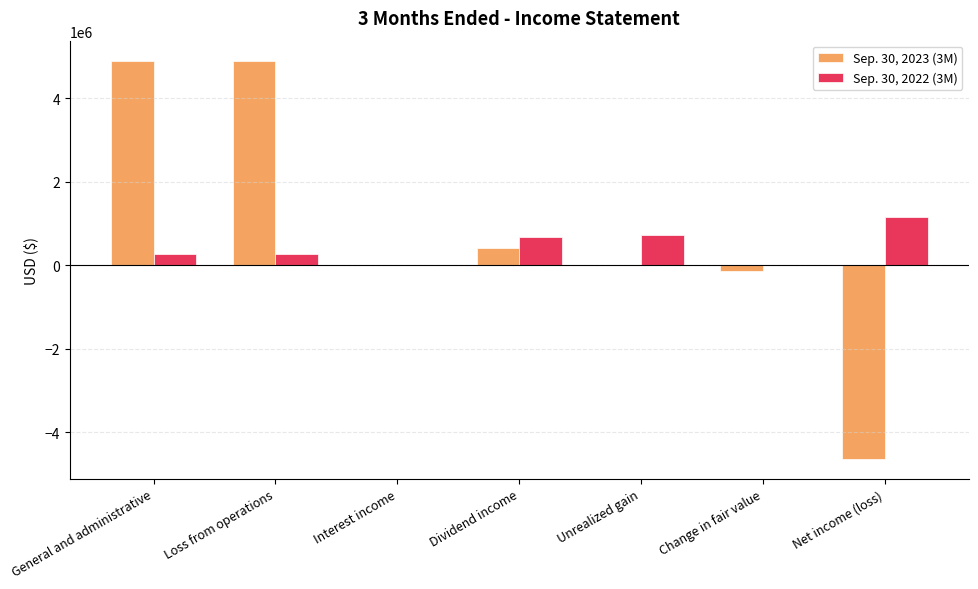

The Sep. 30, 2023 (3M) series shows 0 at Interest income. True or false?

True